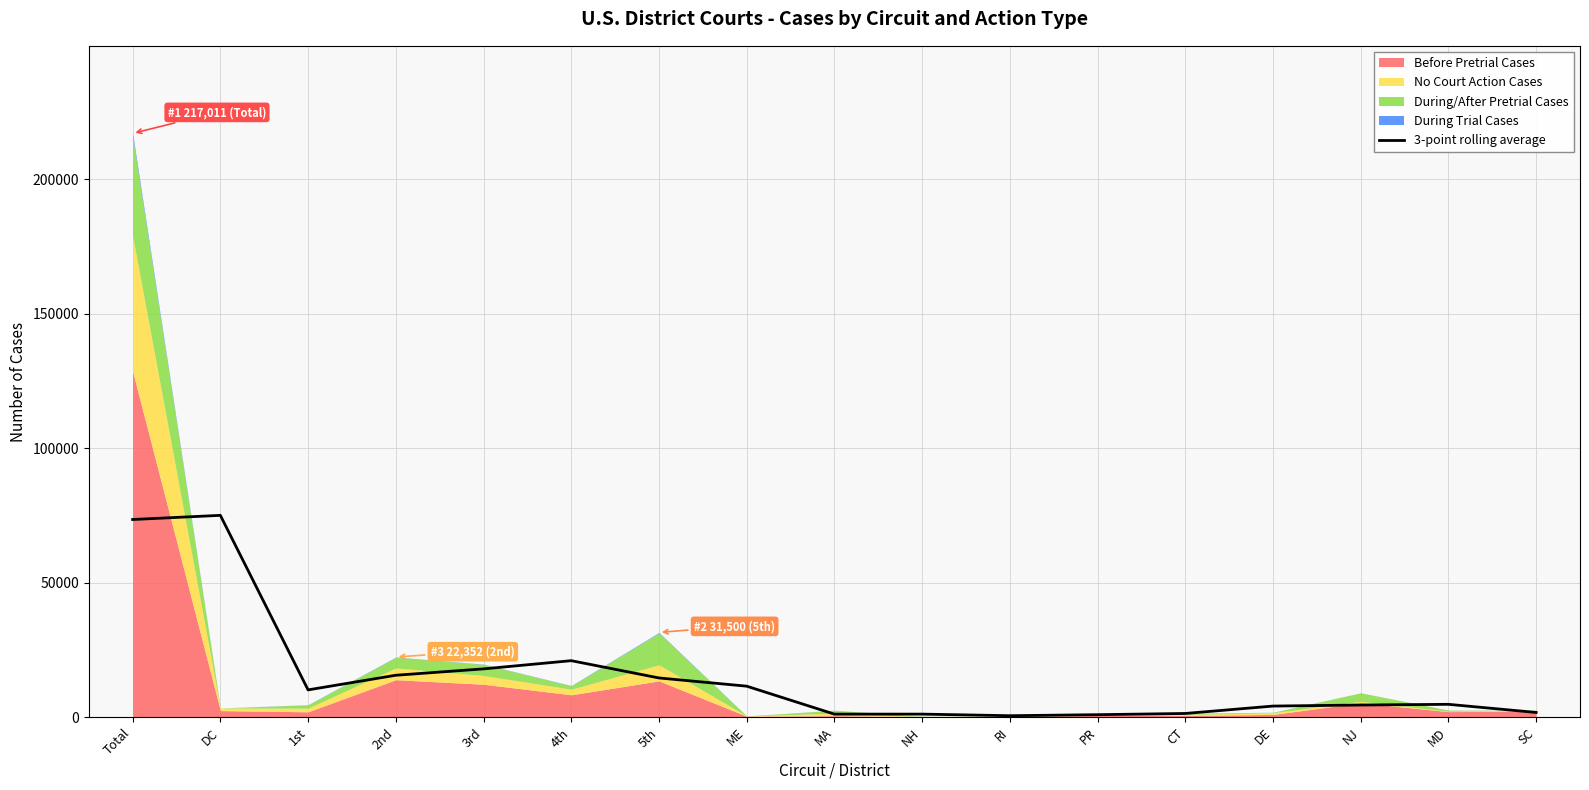

Reading left to right, transcribe all the data shown in this chart.

73473.0	75020.0	10133.7	15572.0	17941.7	20991.0	14569.7	11513.7	1119.7	1121.3	533.3	912.7	1365.7	4114.3	4505.3	4764.0	1742.7